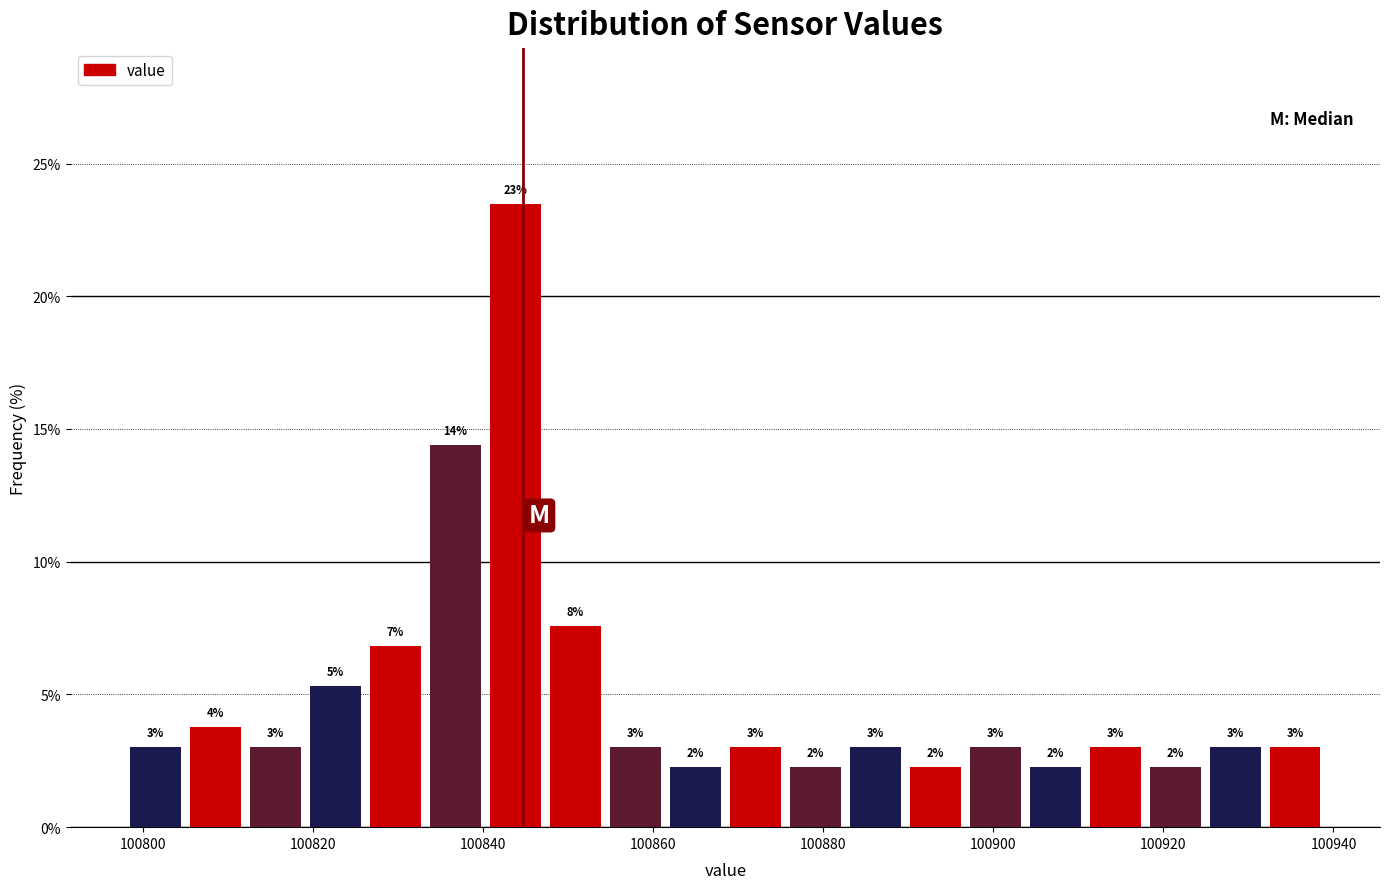

Around what value on the x-axis is the tallest bar? Give the approximate position of its centre, as read against the axis.

100844